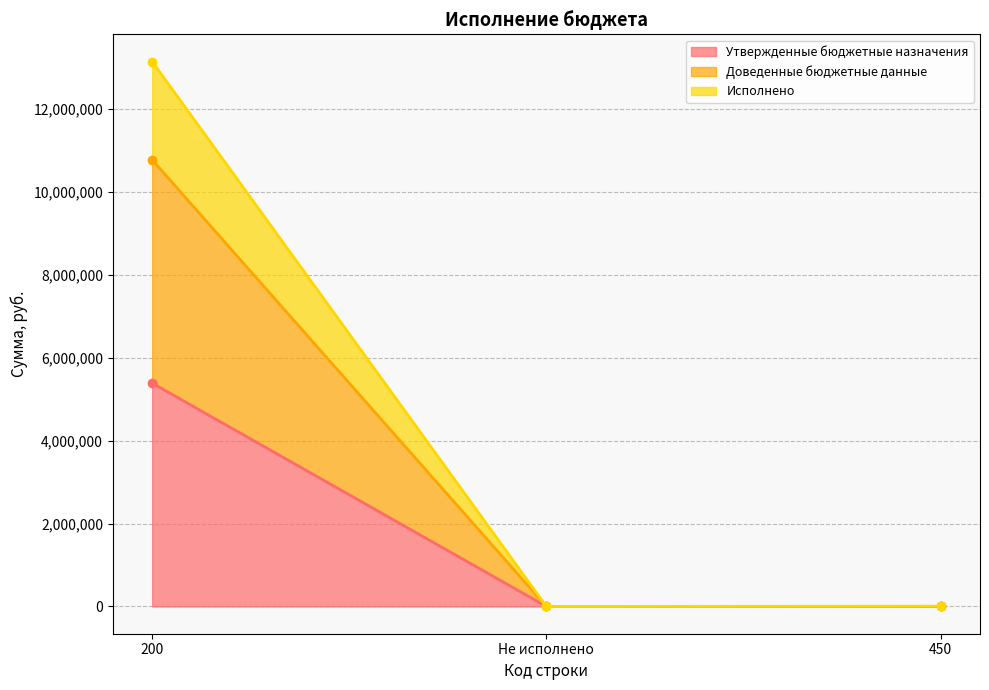

Reading left to right, what are all the values shown in this chart?

Утвержденные бюджетные назначения: 5387232.6	0.0	0.0
Доведенные бюджетные данные: 10774465.2	0.0	0.0
Исполнено: 13144357.4	0.0	8168.6